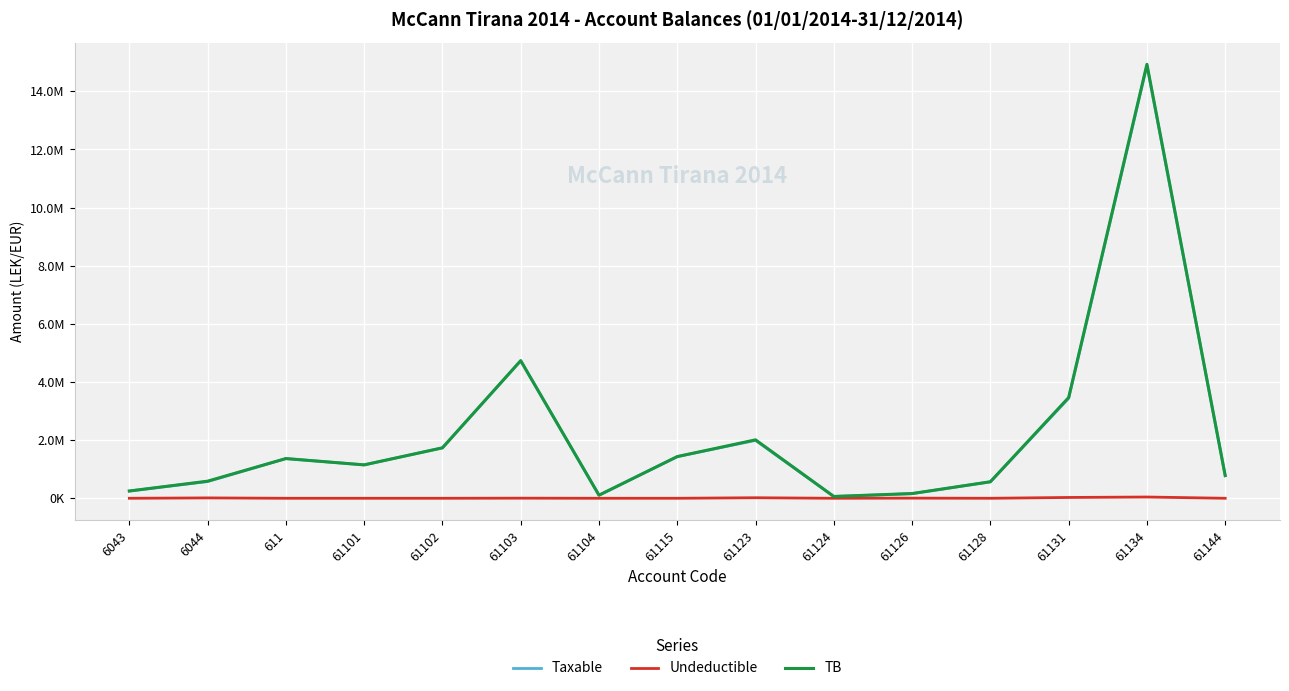

Does the chart display data point markers on the line(s)?

No